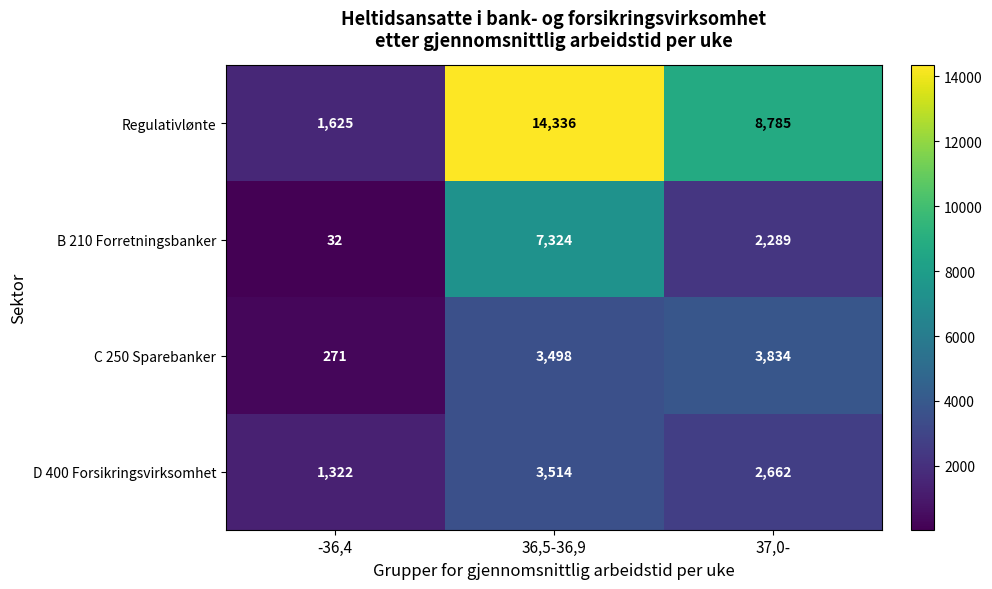

Rank the categories by Regulativlønte value from lowest to highest.

-36,4, 37,0-, 36,5-36,9